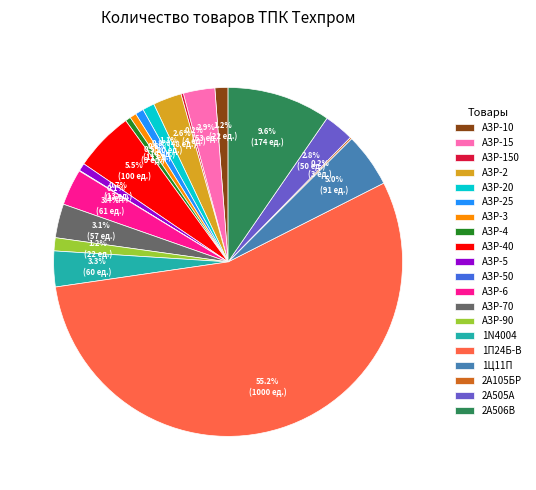

Combined, what portion of the pie is 2А506В and 2А505А?

12.4%